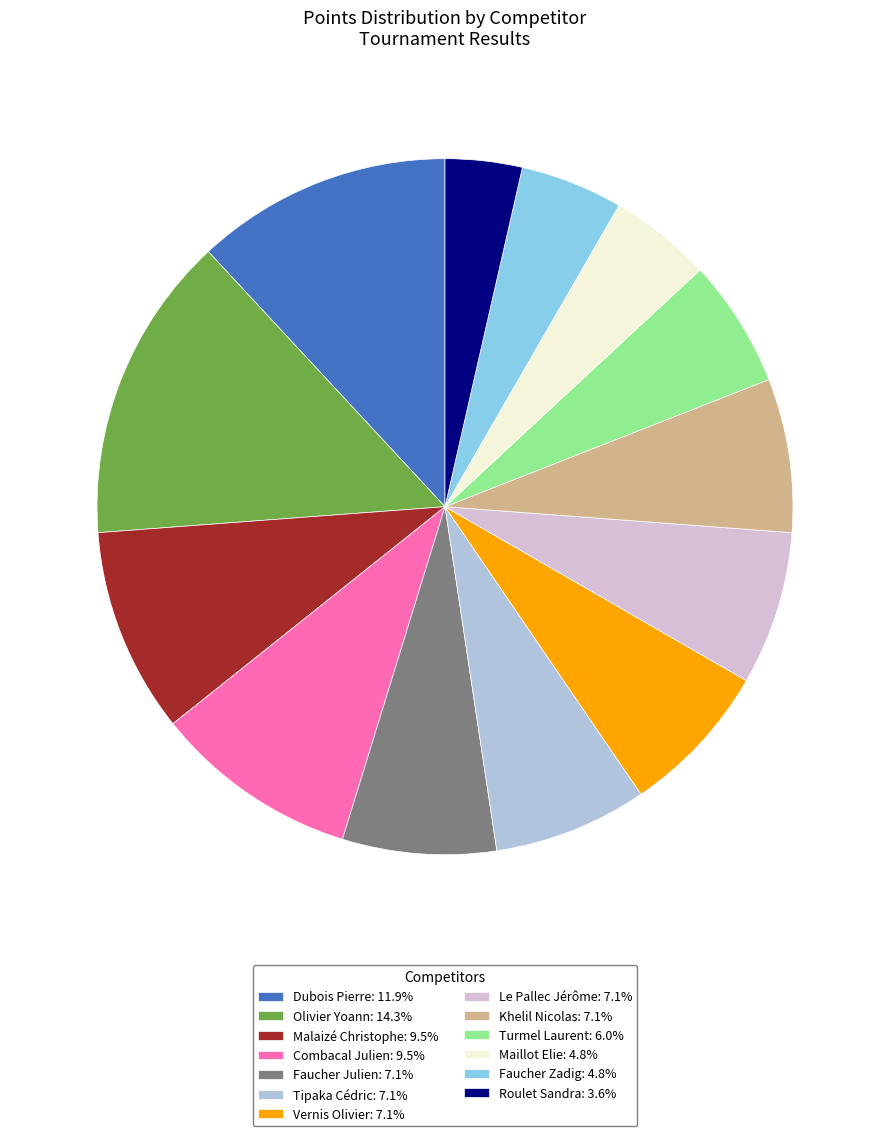

Is the sum of Combacal Julien: 9.5% and Maillot Elie: 4.8% greater than half?

No